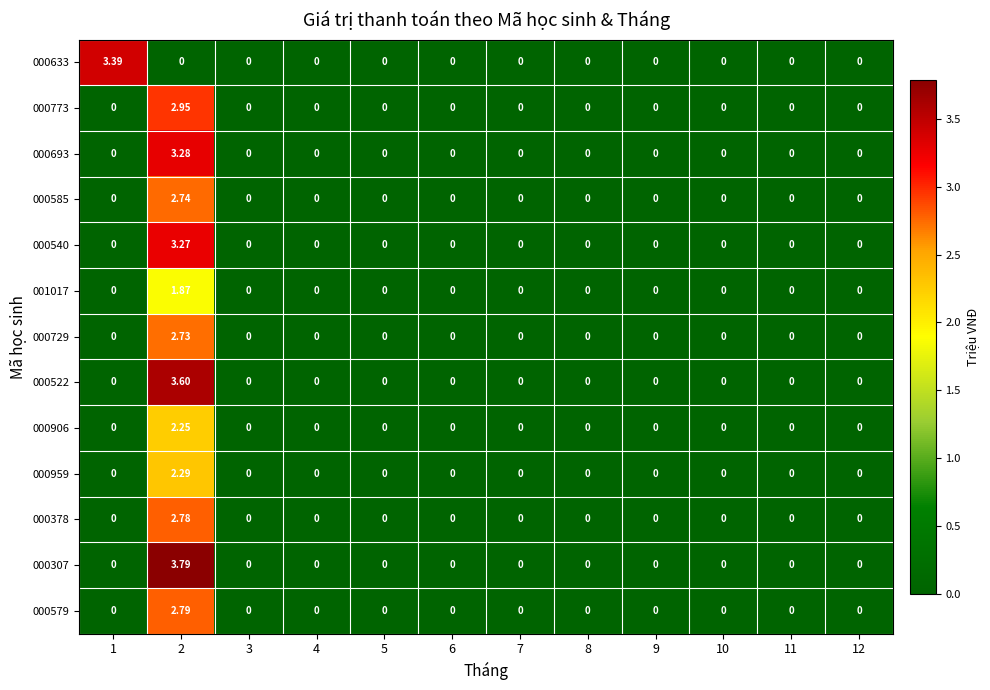

Which series has the widest spread of values?

000307